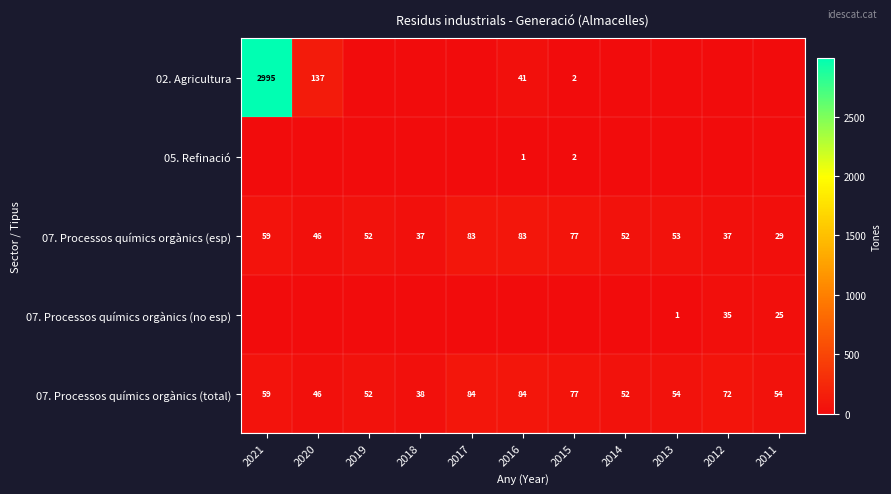

What is the difference between the 07. Processos químics orgànics (total) values at 2021 and 2015?

18